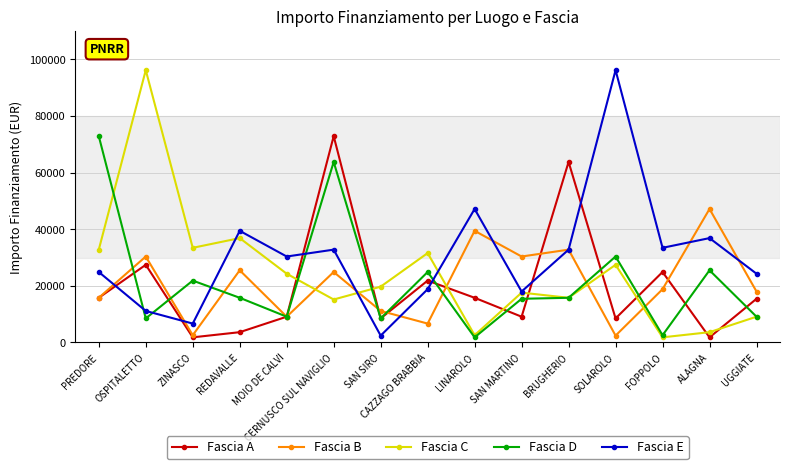

Which series has the largest total across all categories?

Fascia E